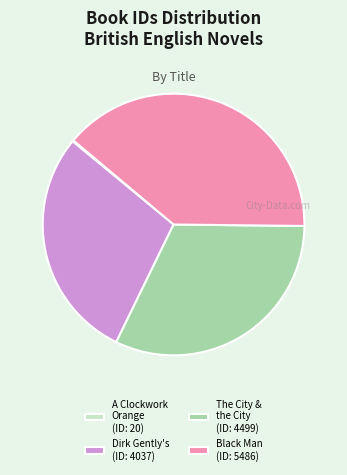

Is there any slice that represents more than half of the pie?

No